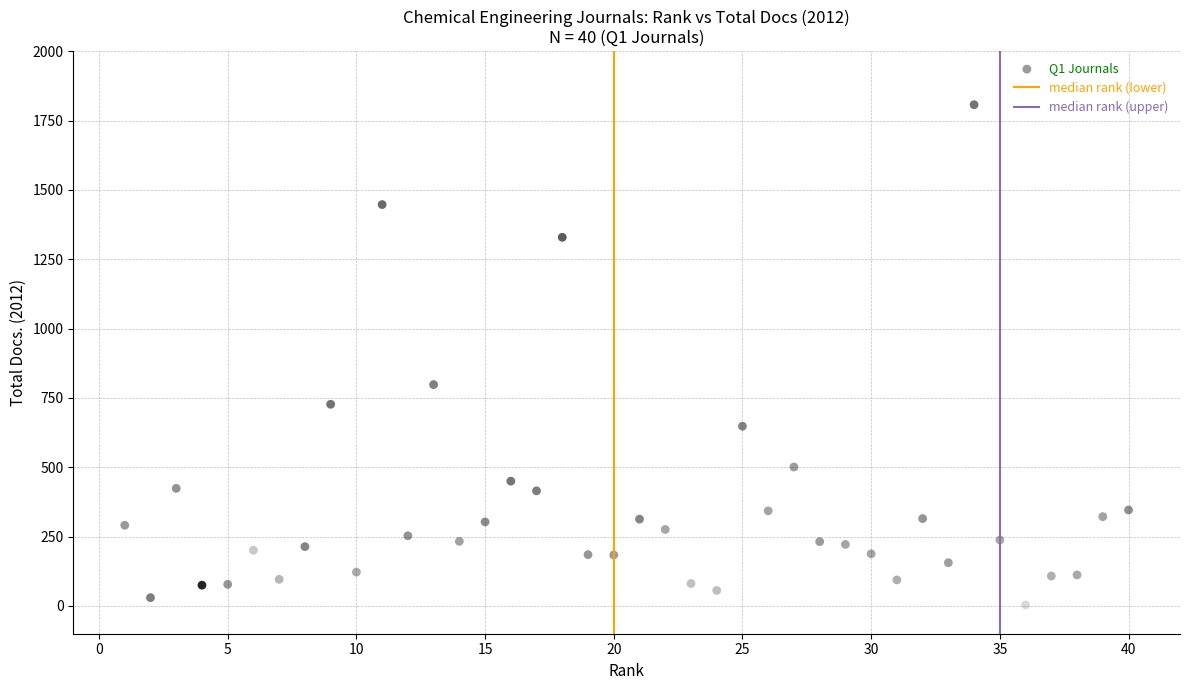

What Y value in the scatter plot is closest to 905?

798